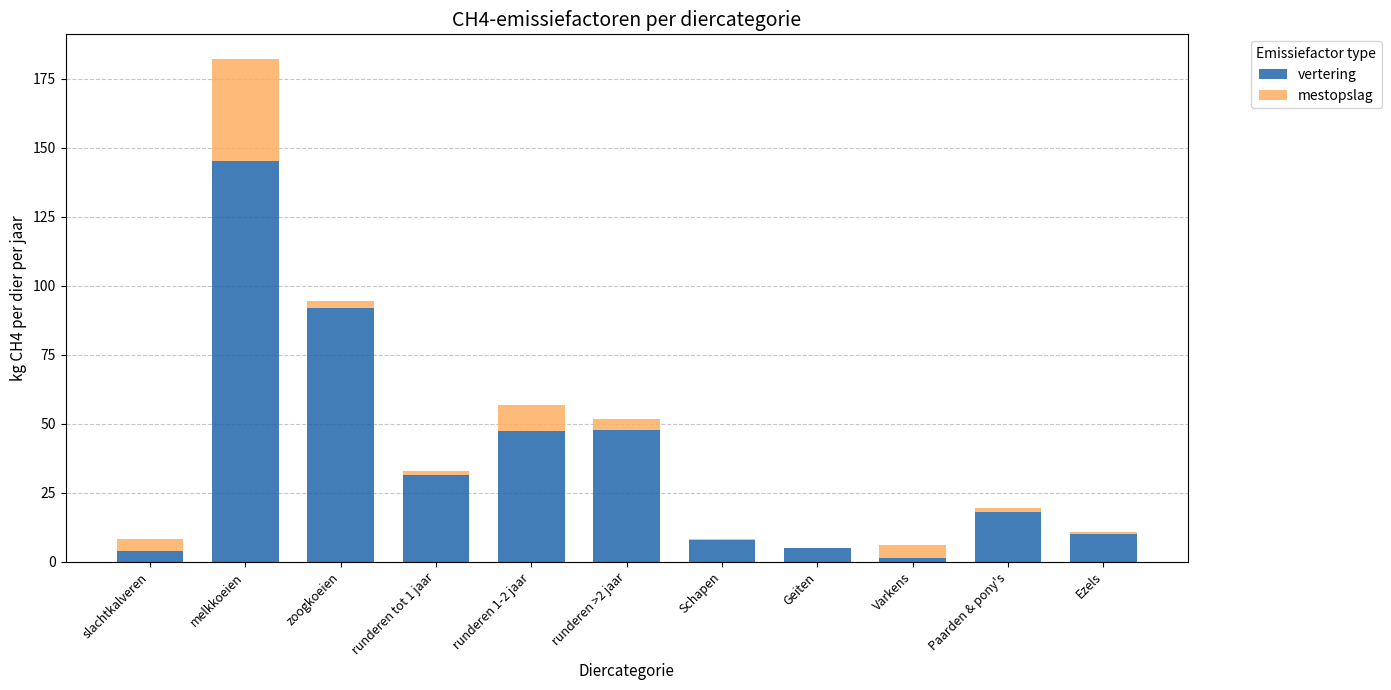

Are the bars horizontal?

No